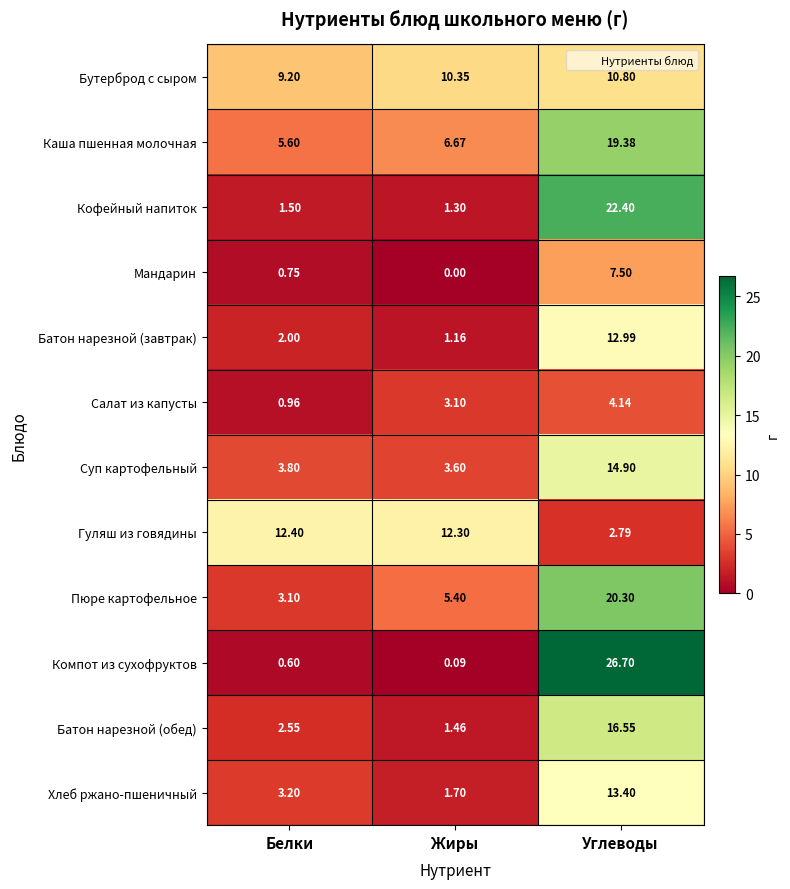

At which label is Батон нарезной (обед) closest to 9?

Белки